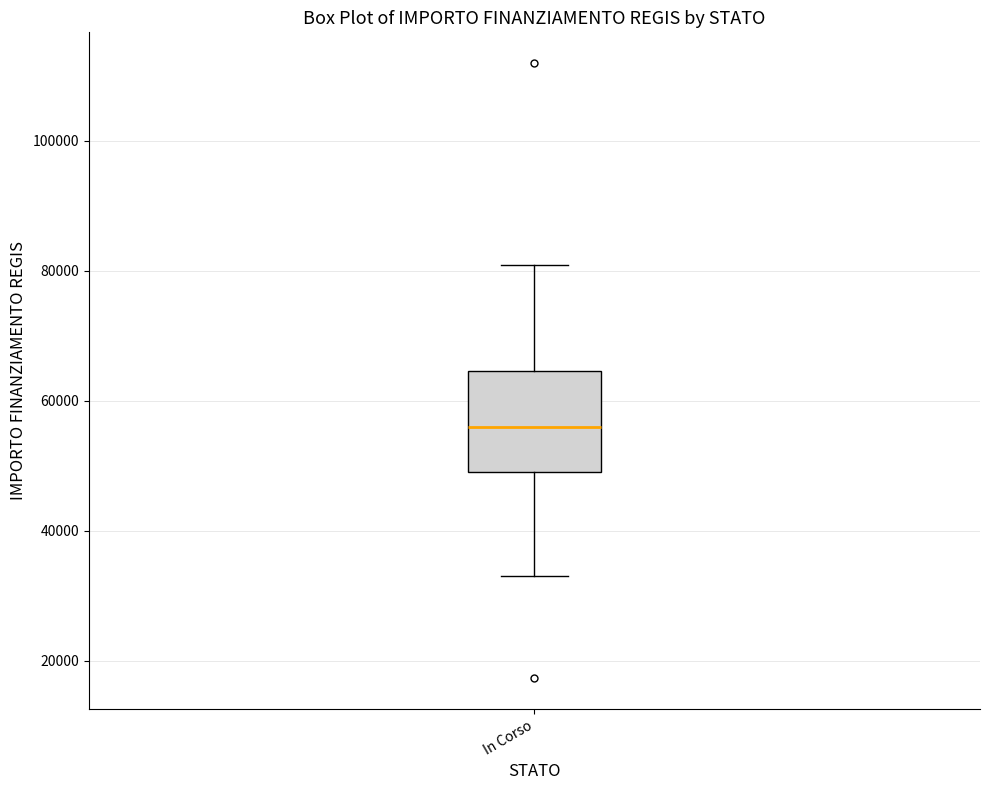

Transcribe this box plot: give where the median line is, the range the box spans, and where the two whiskers end, as read against the y-axis. The values are not printed on the chart, so give them approximately, as read against the axis.

median 56000, box 50000 to 64000, whiskers 32000 to 80000